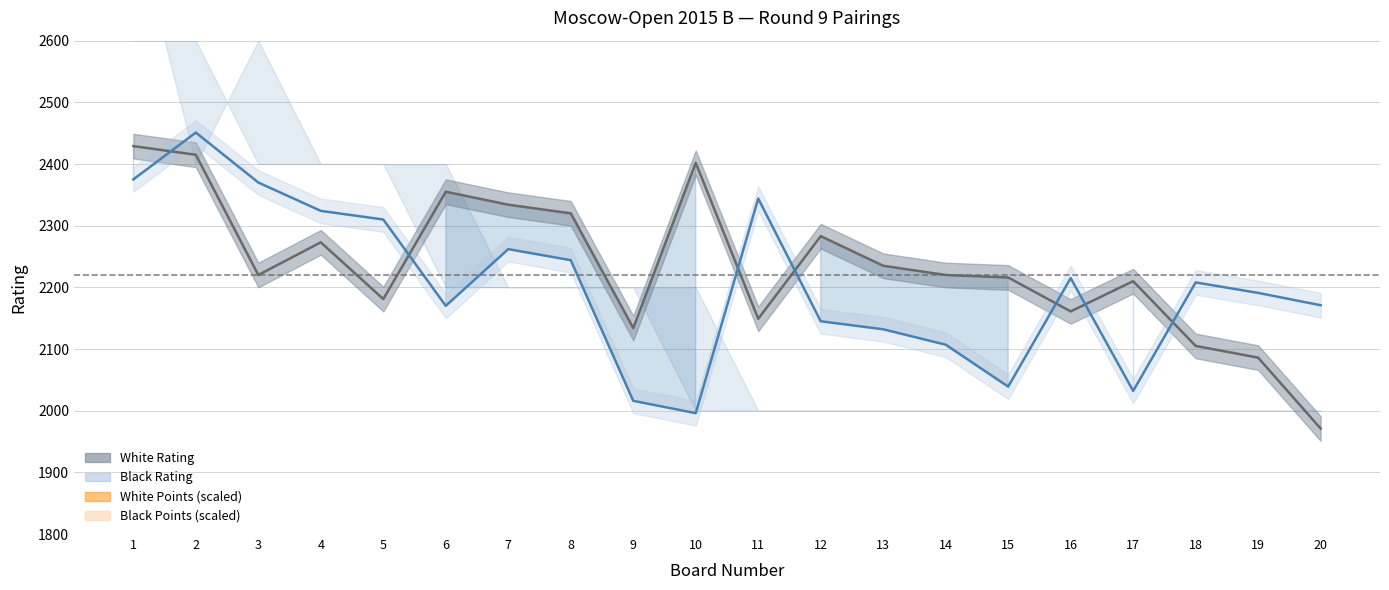

How many values in the Black Rating (line) series are below 2208?

10